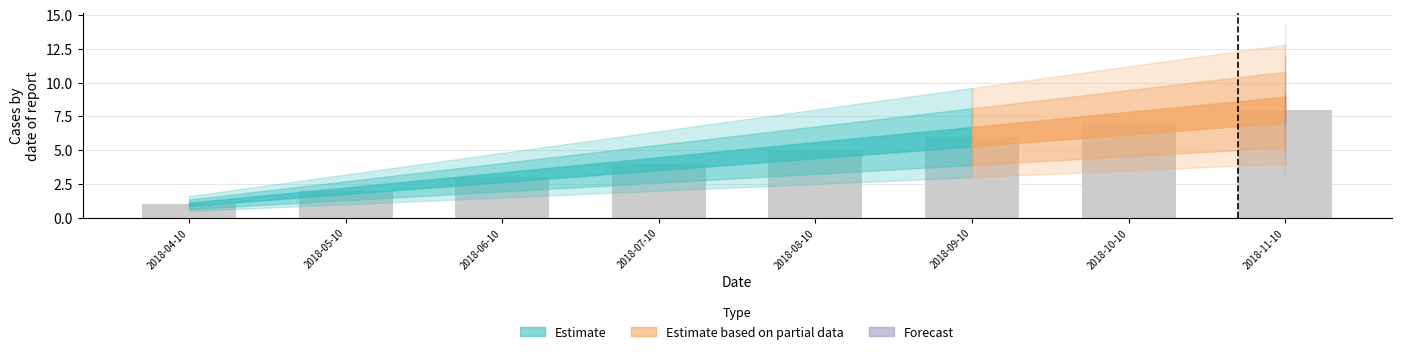

The value at 2018-10-10 is 2. True or false?

False